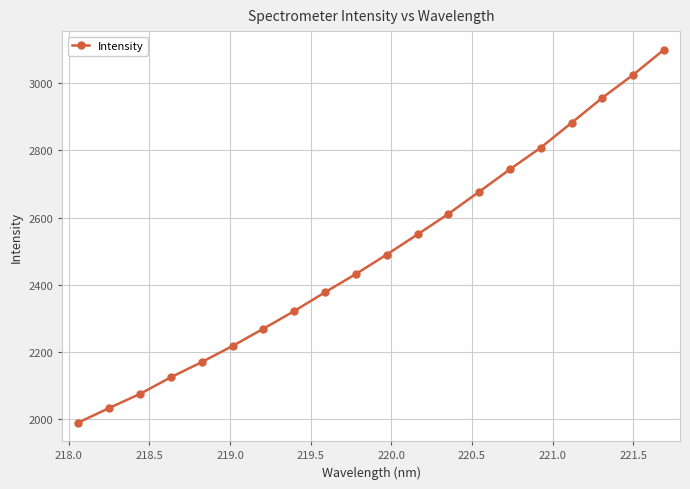

How many lines are shown in the chart?

1